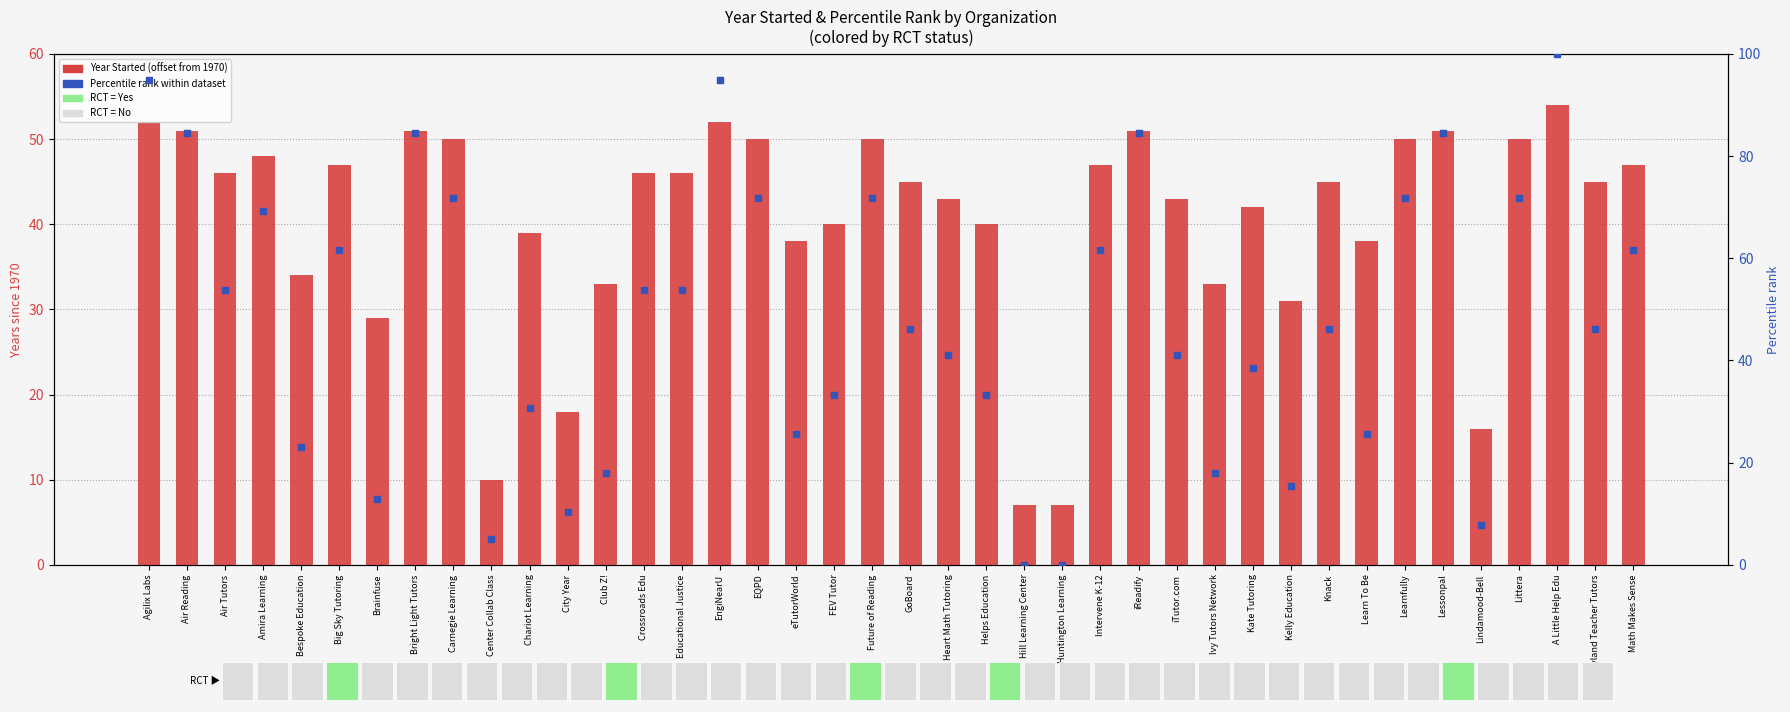

What is the total value across all series at Agilix Labs?

146.9